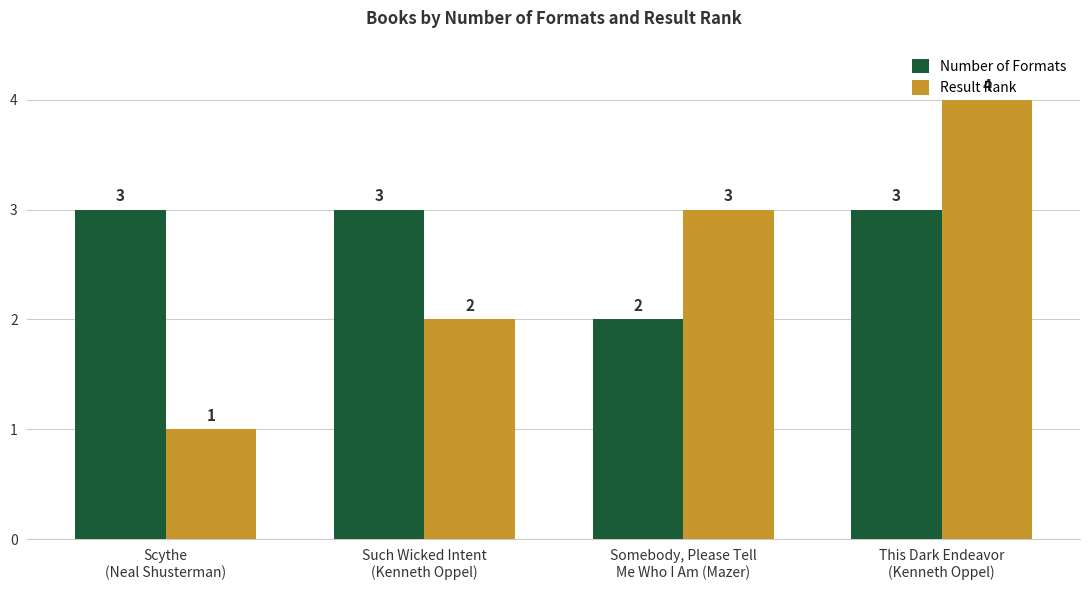

How many data points does each series have?

4